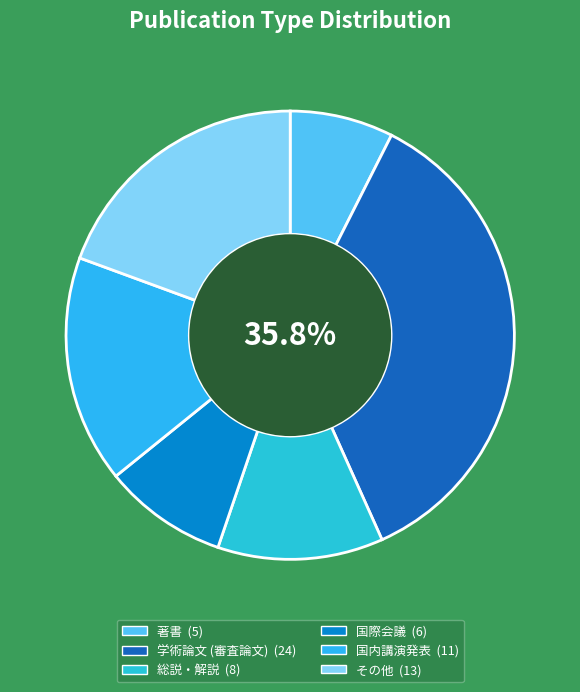

To the nearest percent, what is the average slice percentage?

17%